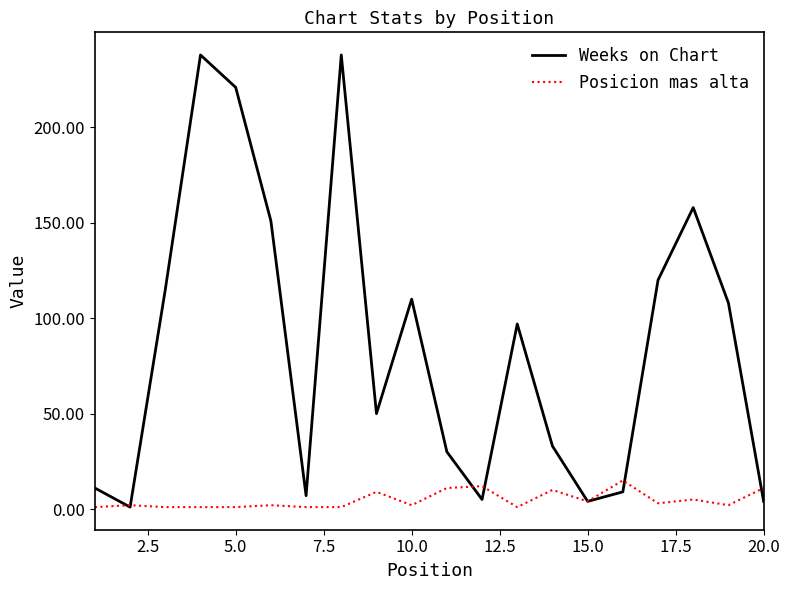

What is the smallest value displayed?

1